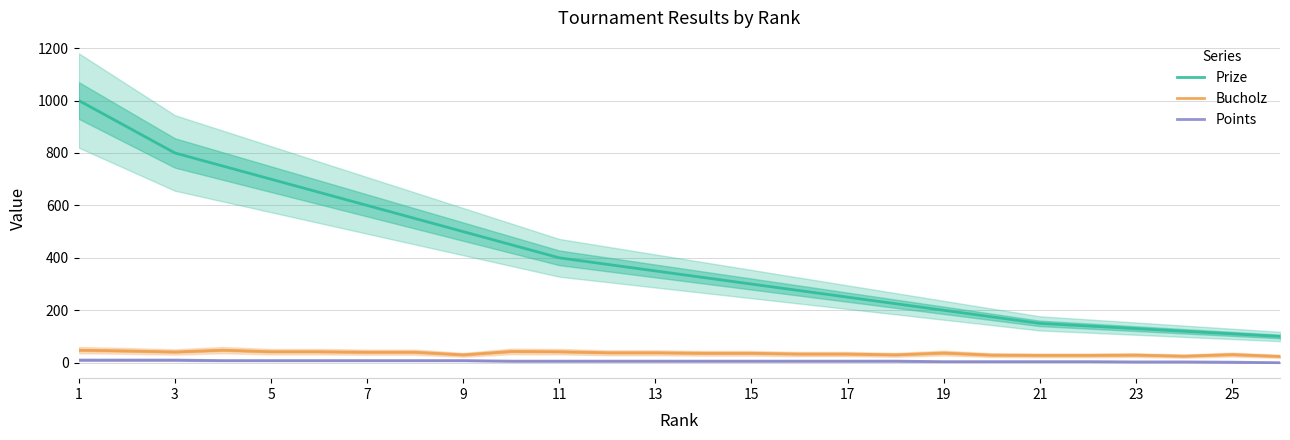

What is the approximate value of Bucholz at 25?

31